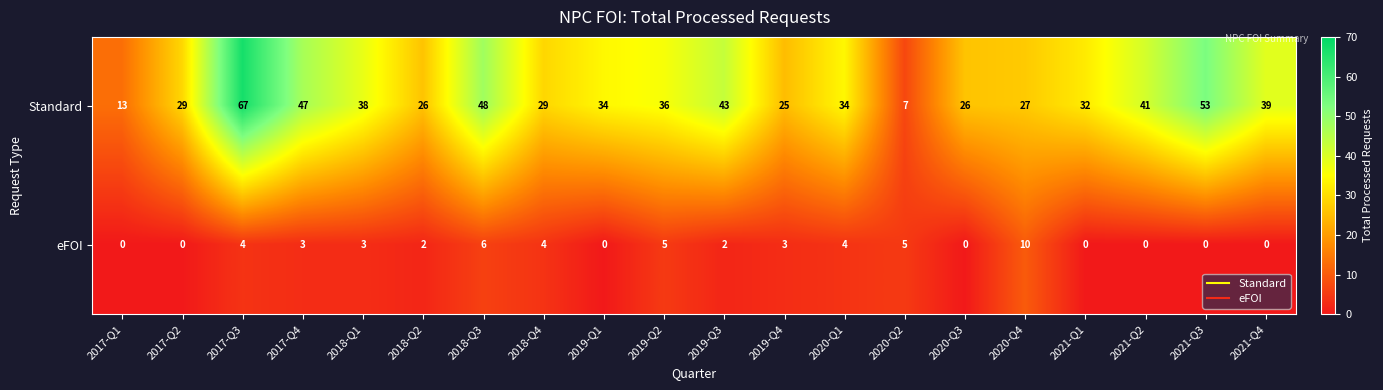

What is the spread (max minus min) of values at 2019-Q3?

41